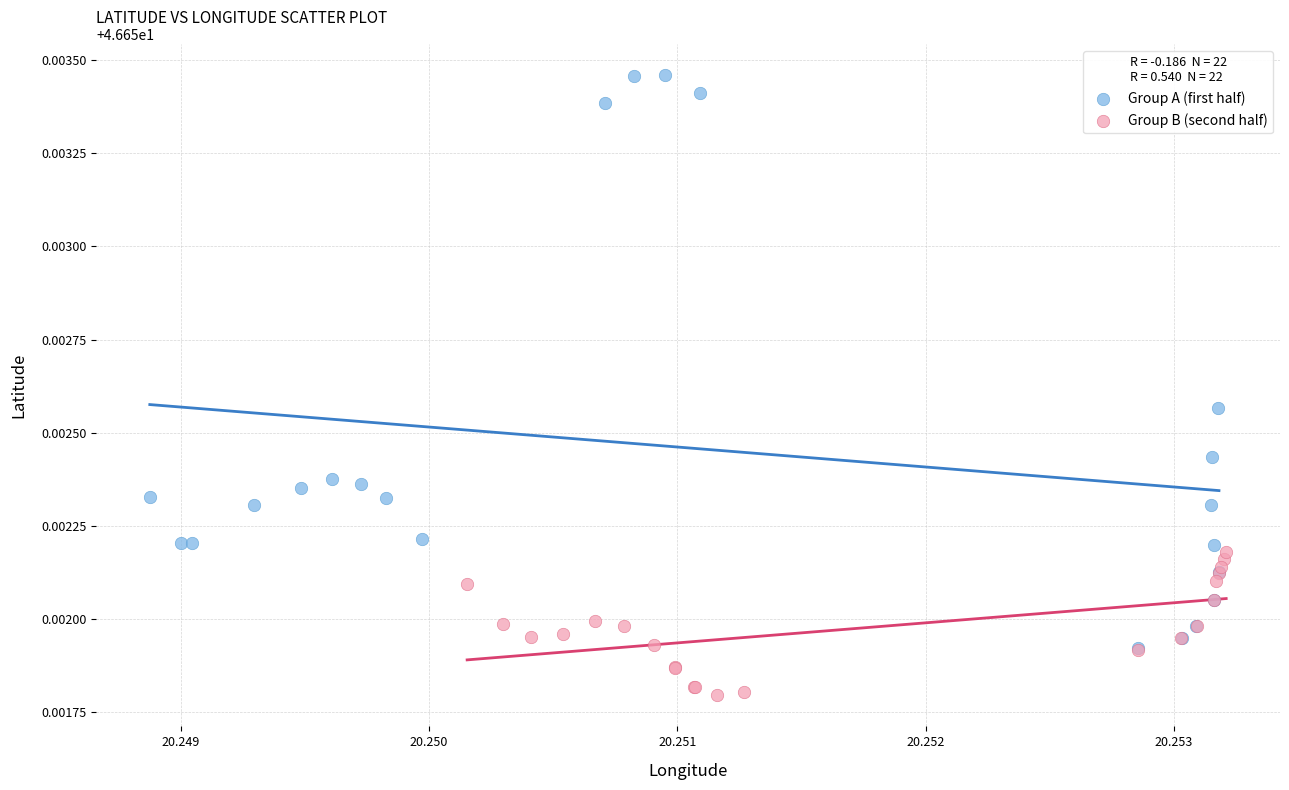

Which series contains the highest Y value?

Group A (first half)